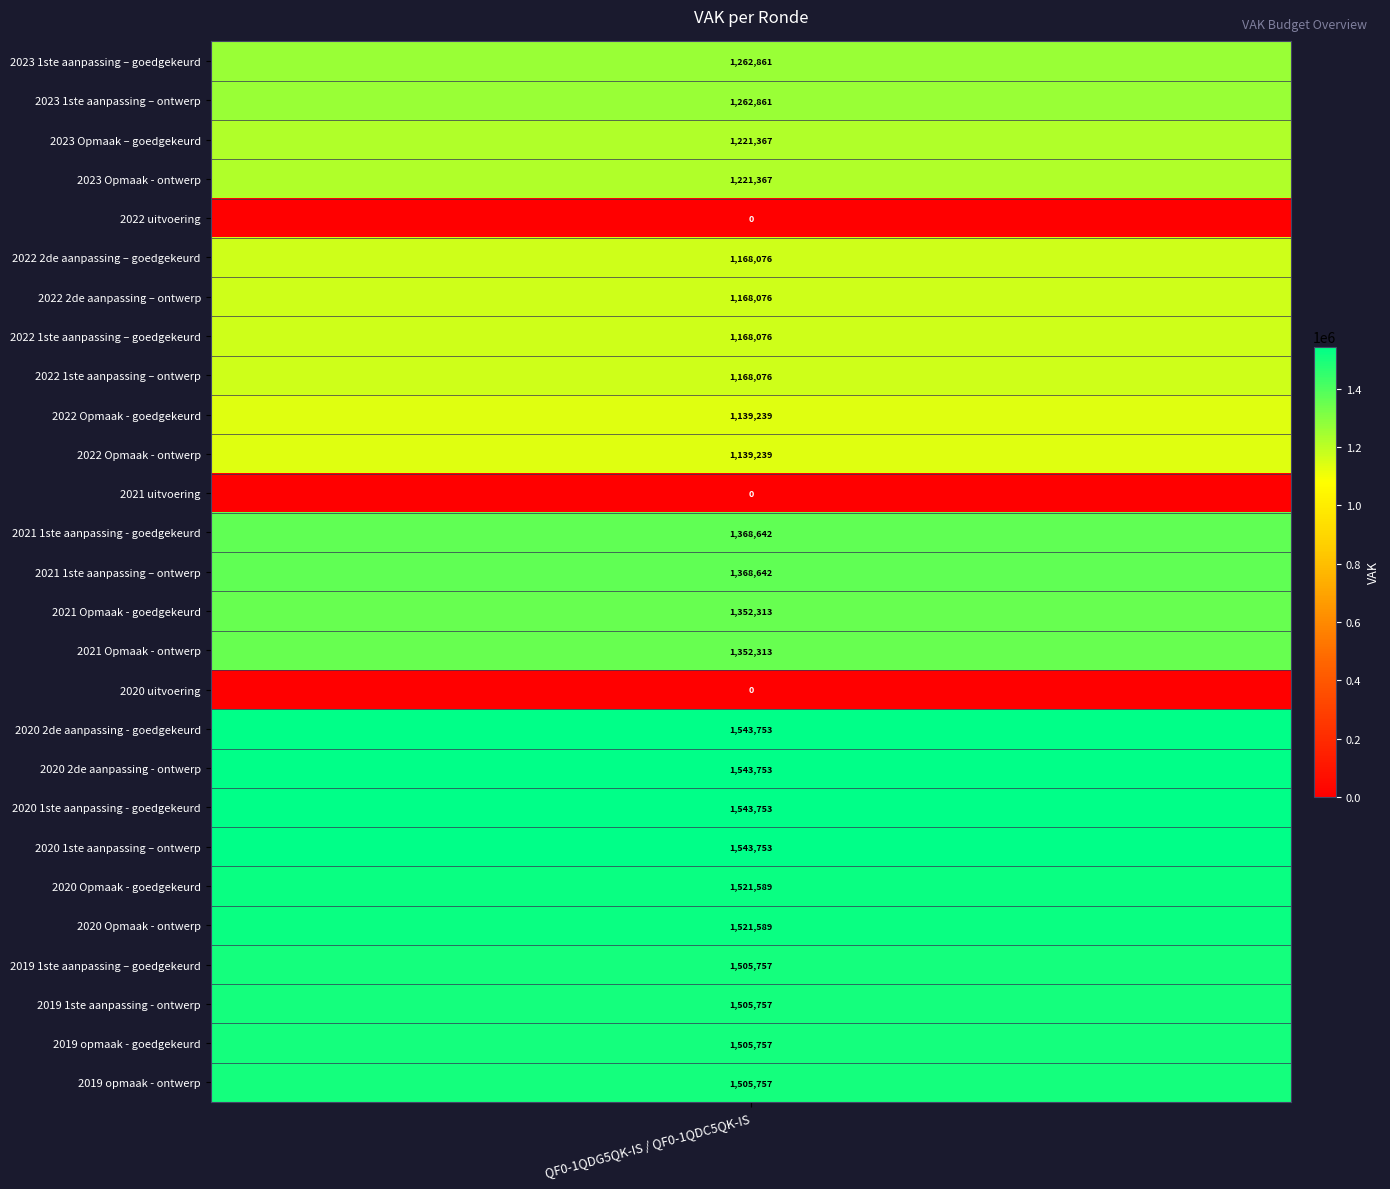

Reading right to left, list all the values displayed in this chart.

1505757	1505757	1505757	1505757	1521589	1521589	1543753	1543753	1543753	1543753	0	1352313	1352313	1368642	1368642	0	1139239	1139239	1168076	1168076	1168076	1168076	0	1221367	1221367	1262861	1262861